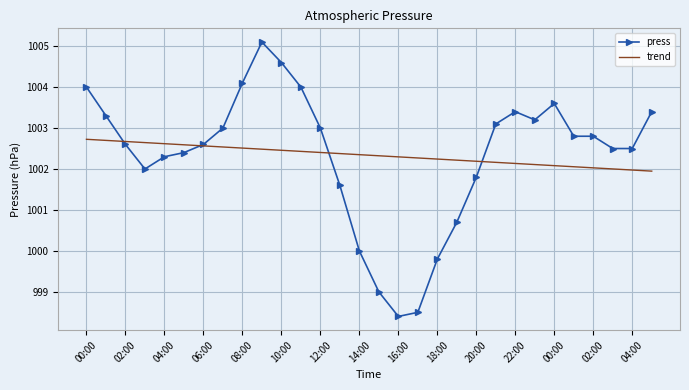

Rank the series by their maximum value, from highest to lowest.

press, trend